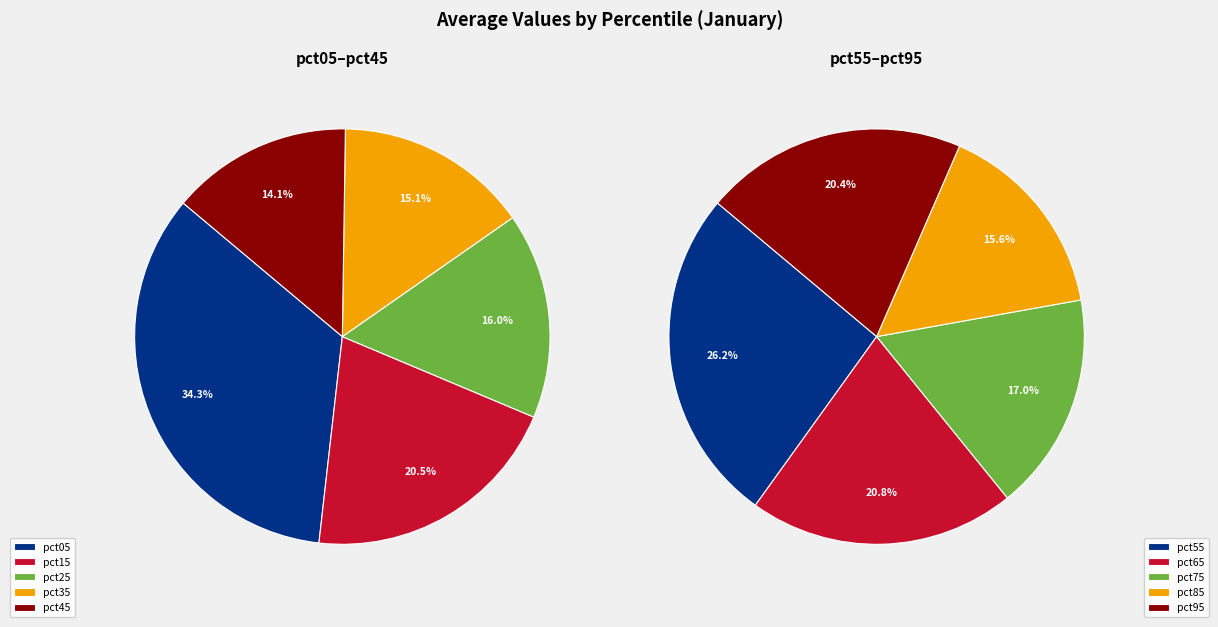

Does pct05 account for over 50% of the chart?

No